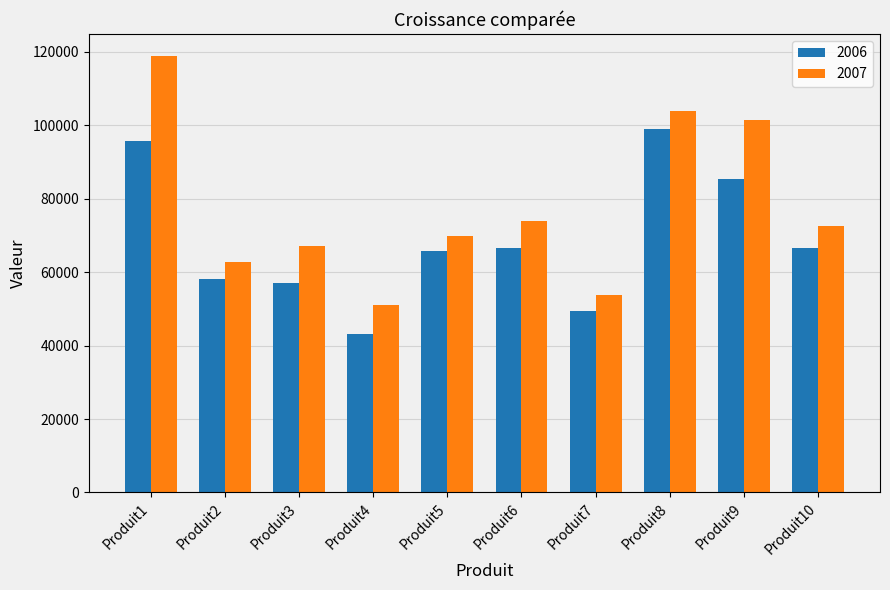

The value of 2006 at Produit2 is 83847. True or false?

False